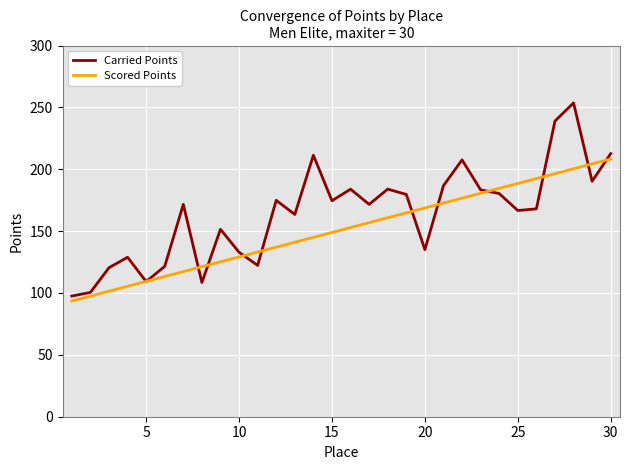

Which series has the largest range (max minus min)?

Carried Points